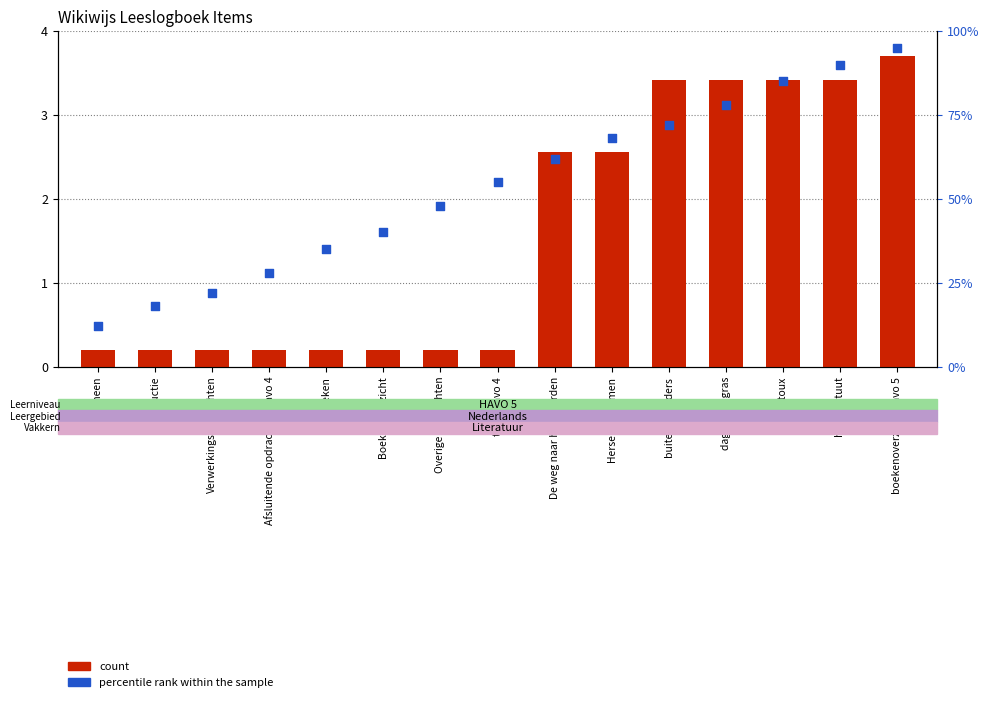

Is the value of count at ventoux greater than the value of percentile rank within the sample at Algemeen?

Yes